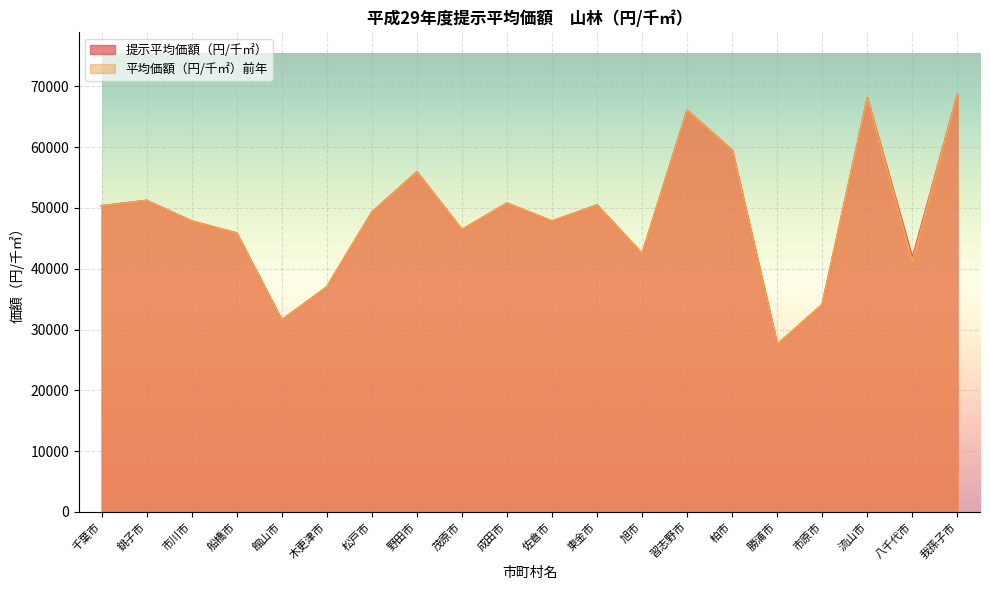

At which label does 平均価額（円/千㎡）前年 first exceed 49246?

千葉市